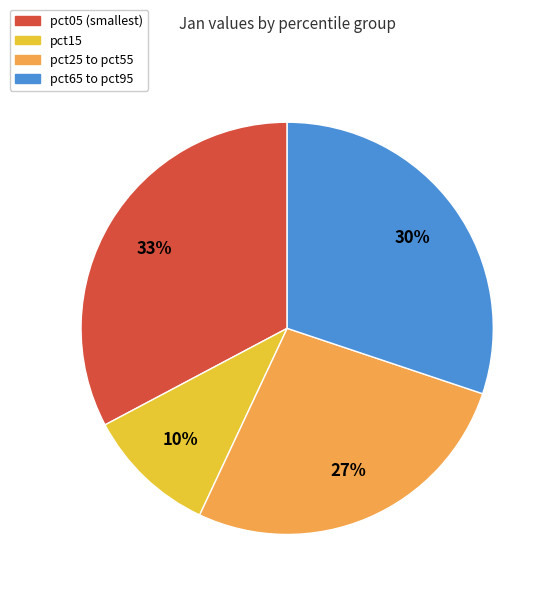

To the nearest percent, what is the average slice percentage?

25%